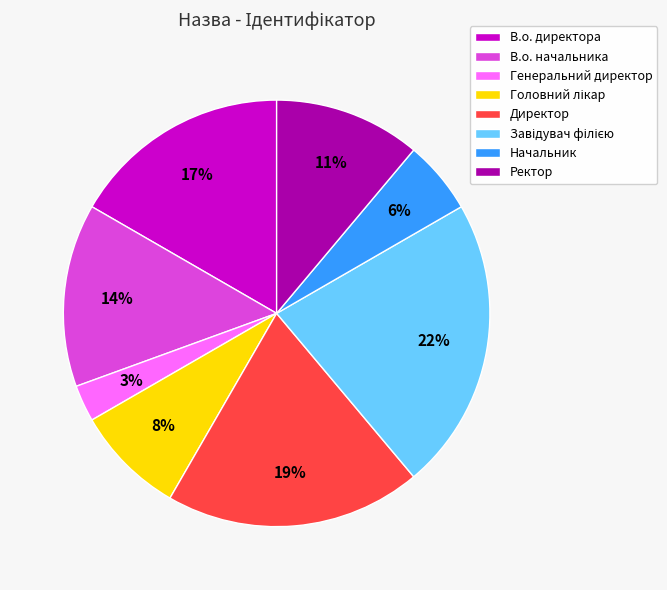

Is there a majority slice in this chart?

No